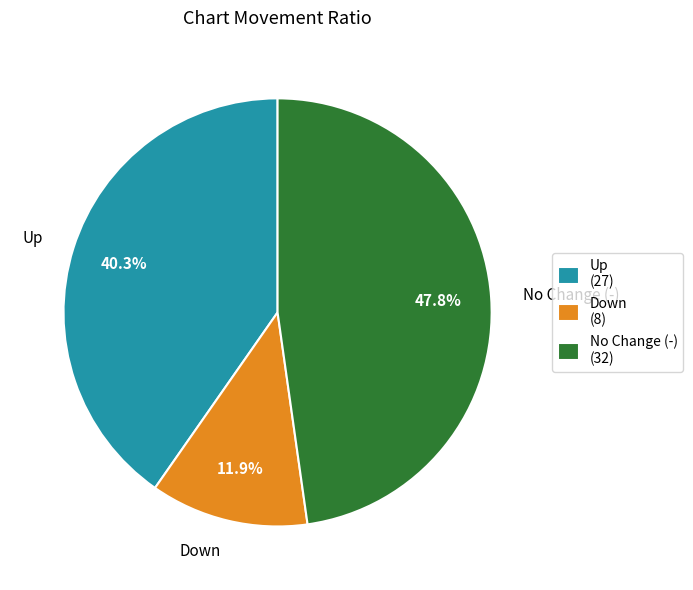

Combined, do No Change (-) (32) and Down (8) account for over 50%?

Yes